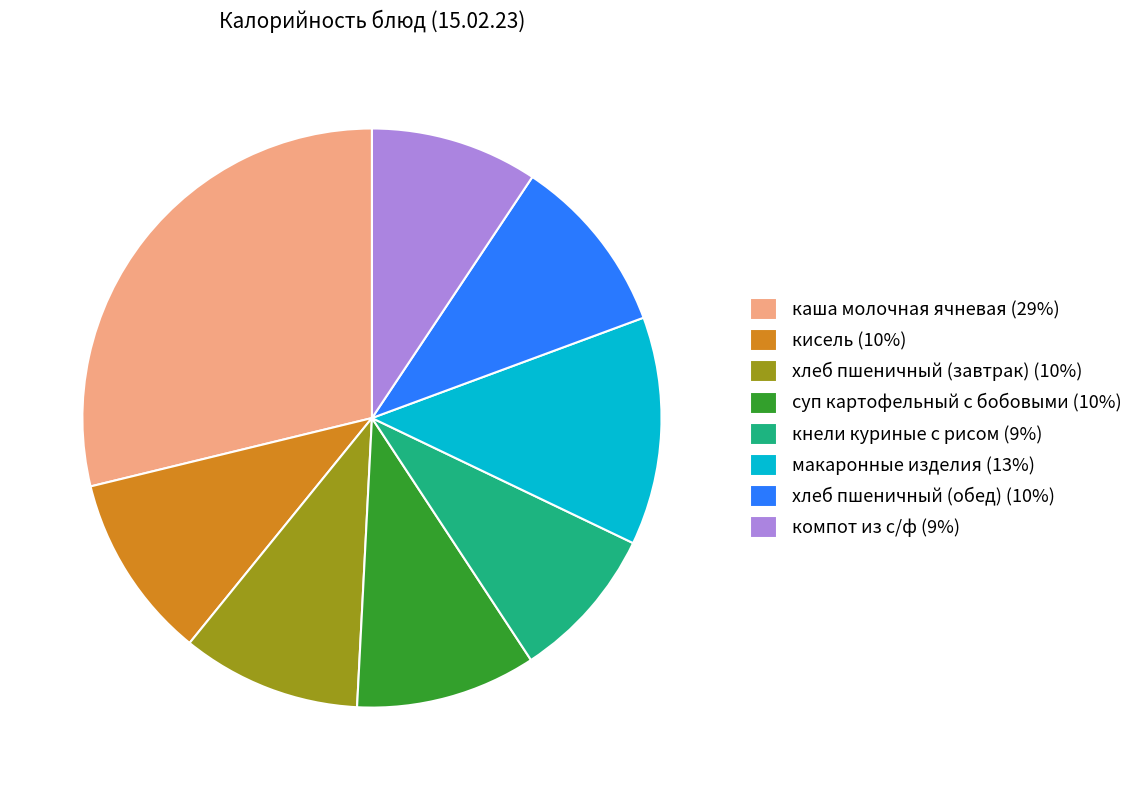

Do каша молочная ячневая (29%) and макаронные изделия (13%) together represent more than half of the pie?

No